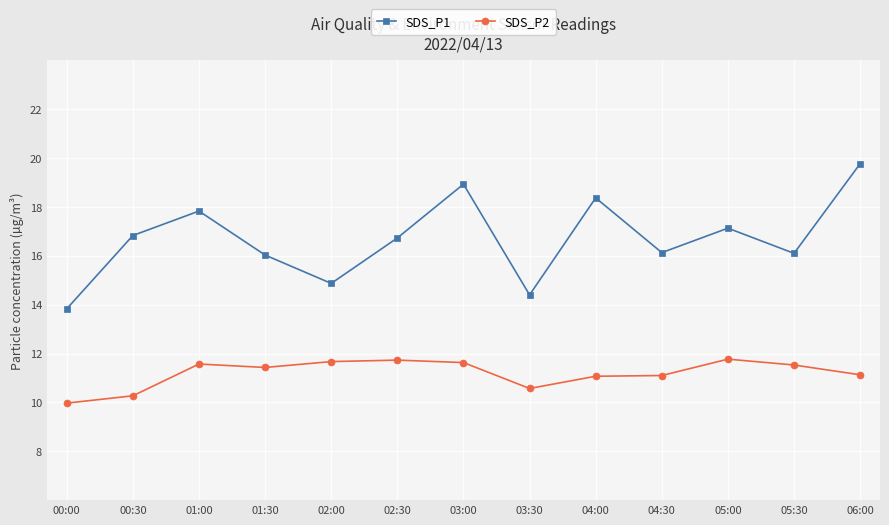

What is the sum of the SDS_P2 values at 04:30 and 03:00?

22.7